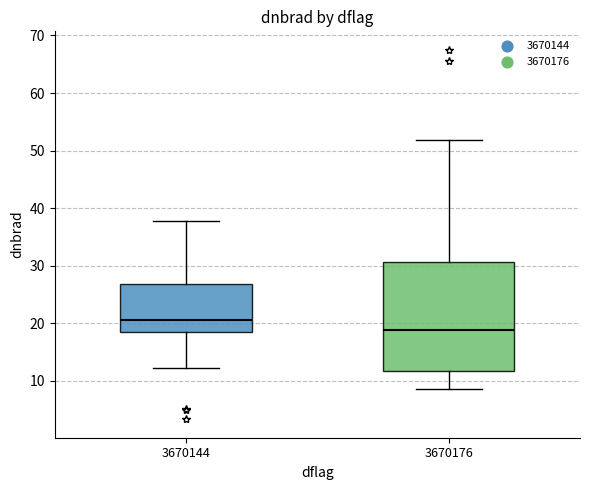

Which box has the lowest median line?

3670176